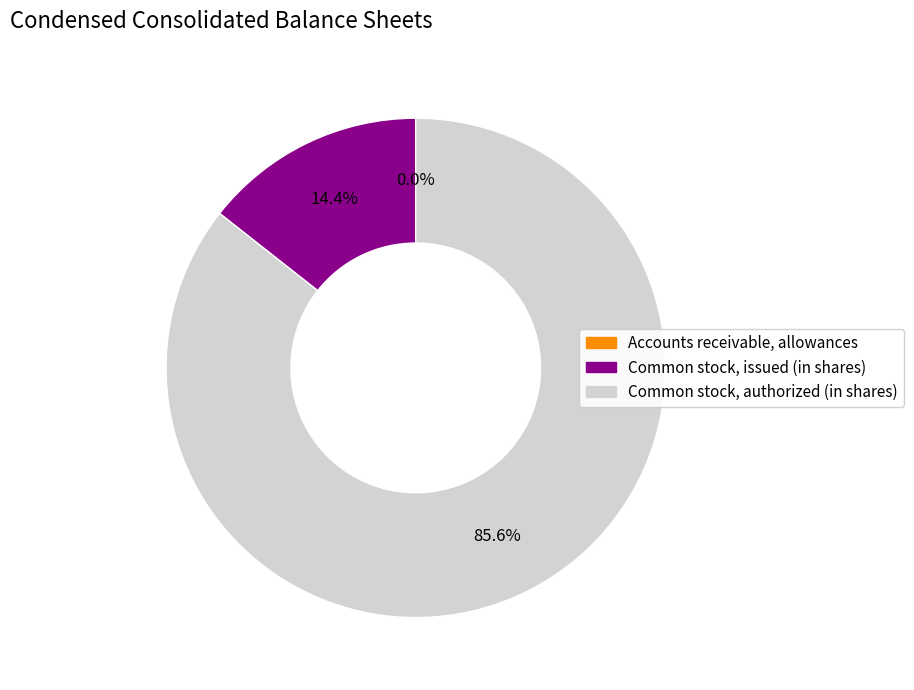

Which slice is the largest?

Common stock, authorized (in shares)